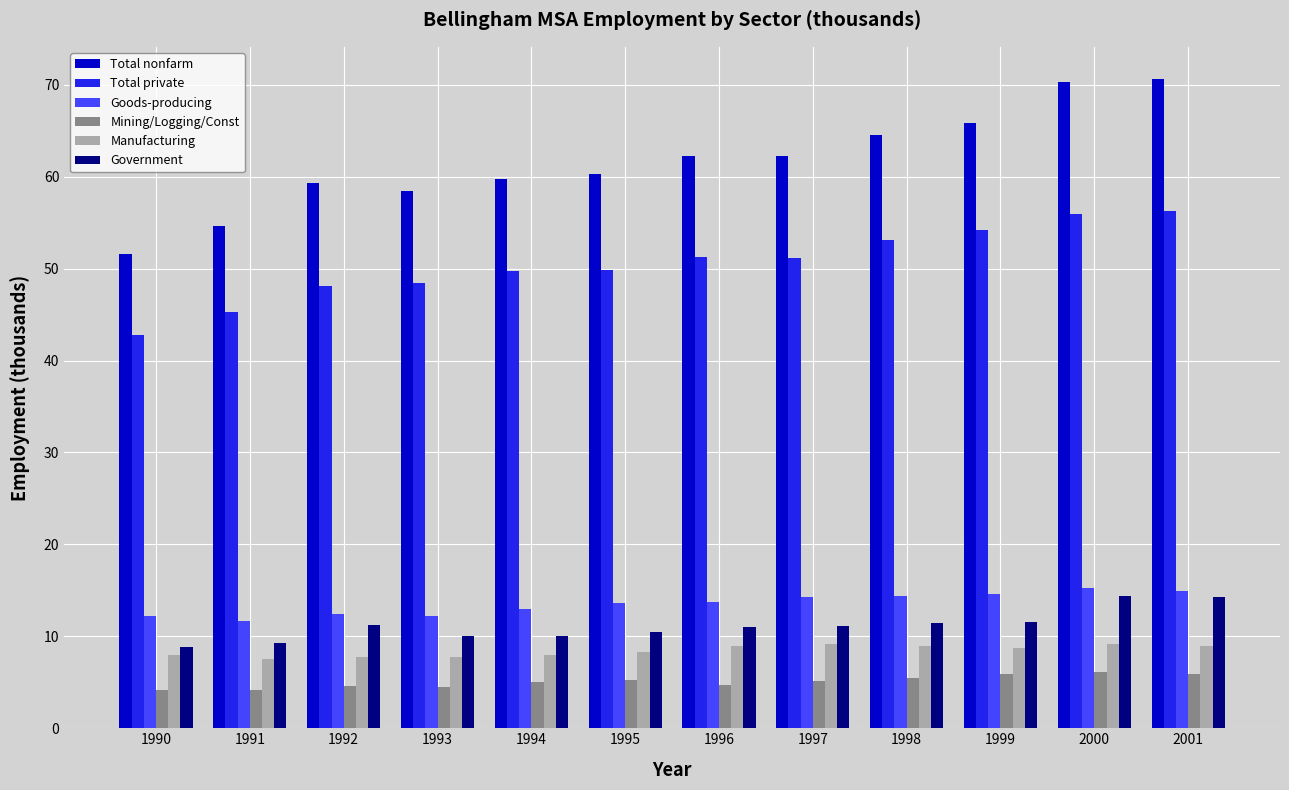

At how many categories does at least one series exceed 27?

12